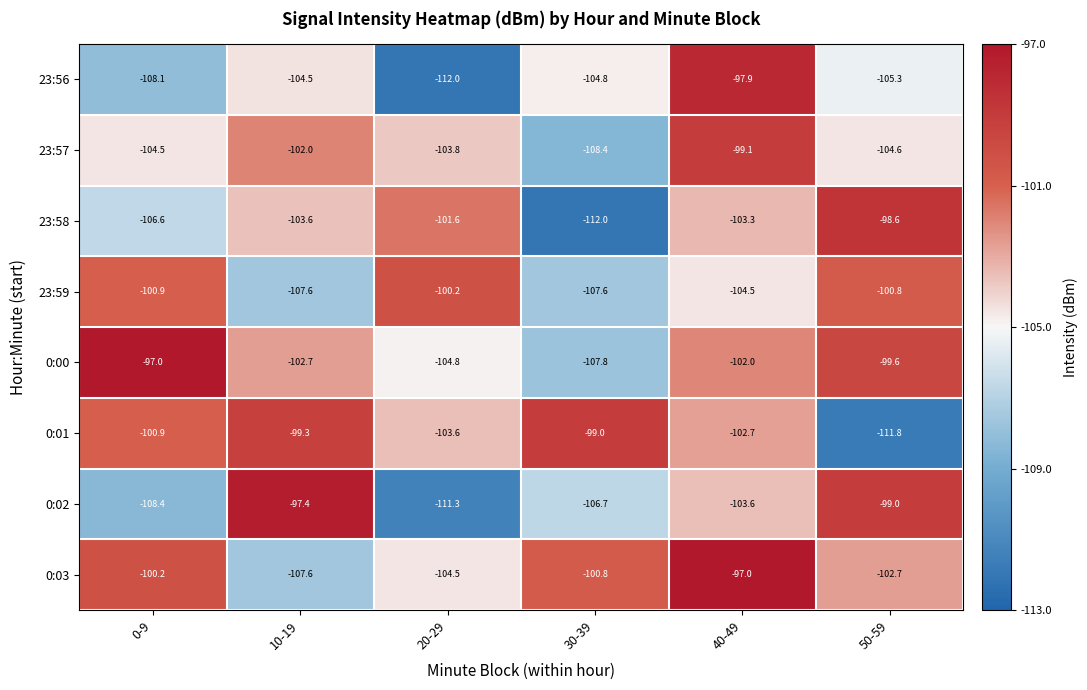

What is the difference between the 23:58 values at 20-29 and 30-39?

10.4